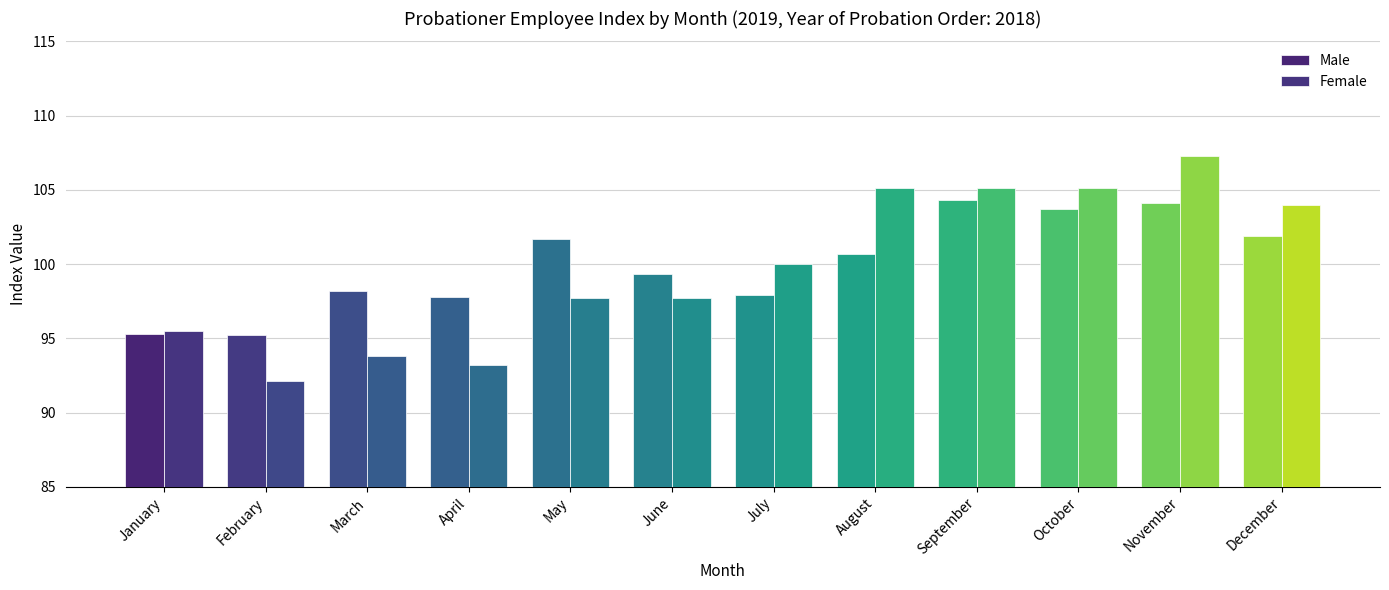

How many values in the Male series are below 100?

6